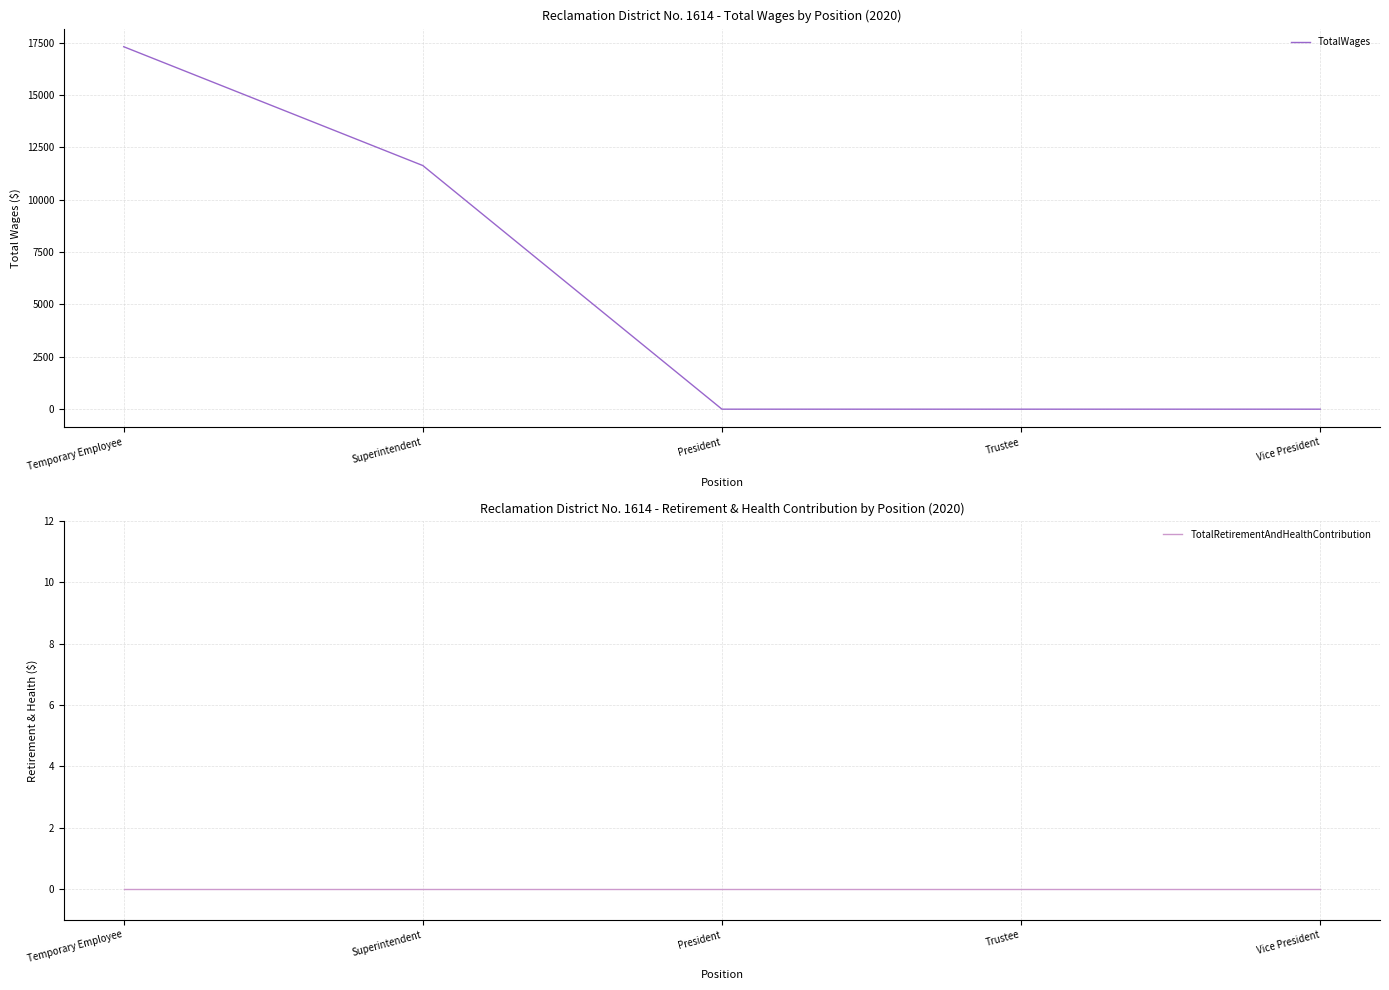

Reading left to right, transcribe all the data shown in this chart.

TotalWages: 17303	11630	0	0	0
TotalRetirementAndHealthContribution: 0	0	0	0	0